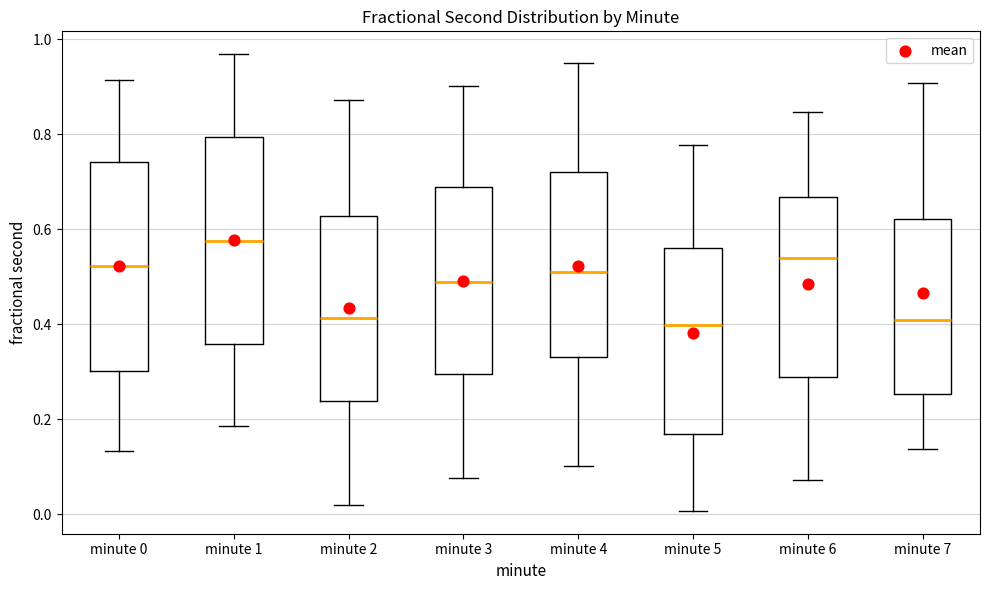

Reading left to right, transcribe this box plot: for each box, give where its median line is, the range the box spans, and where its two whiskers end, as read against the y-axis. The values are not printed on the chart, so give them approximately, as read against the axis.

minute 0: median 0.52, box 0.30 to 0.74, whiskers 0.14 to 0.92
minute 1: median 0.58, box 0.36 to 0.80, whiskers 0.18 to 0.96
minute 2: median 0.42, box 0.24 to 0.62, whiskers 0.02 to 0.88
minute 3: median 0.48, box 0.30 to 0.68, whiskers 0.08 to 0.90
minute 4: median 0.50, box 0.34 to 0.72, whiskers 0.10 to 0.96
minute 5: median 0.40, box 0.16 to 0.56, whiskers 0.00 to 0.78
minute 6: median 0.54, box 0.28 to 0.66, whiskers 0.08 to 0.84
minute 7: median 0.40, box 0.26 to 0.62, whiskers 0.14 to 0.90